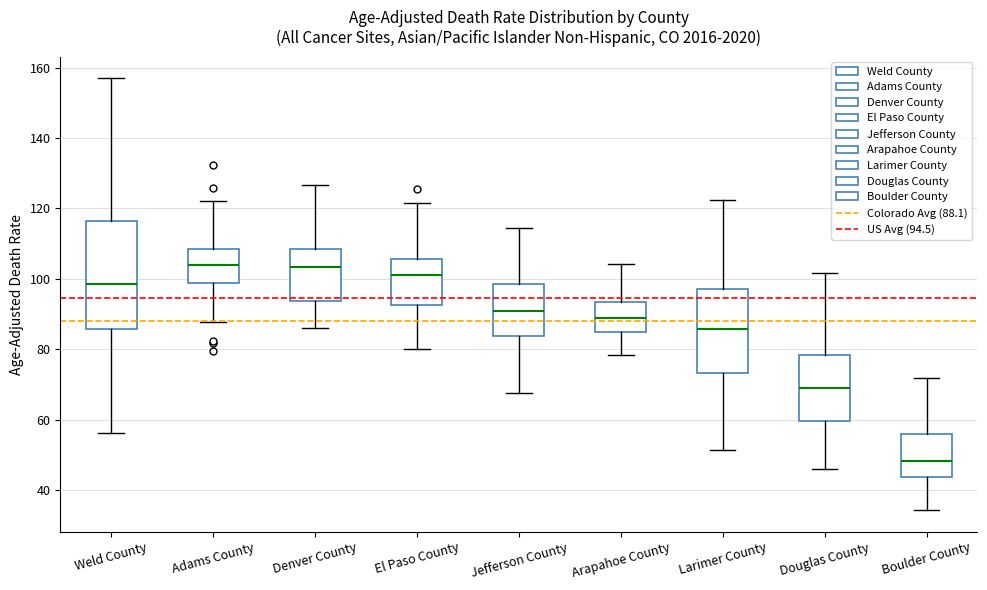

Reading left to right, read every box against the y-axis: the position of its median line, the range the box covers, and the ends of its whiskers. The values are not printed on the chart, so give them approximately, as read against the axis.

Weld County: median 98, box 86 to 116, whiskers 56 to 156
Adams County: median 104, box 98 to 108, whiskers 88 to 122
Denver County: median 104, box 94 to 108, whiskers 86 to 126
El Paso County: median 100, box 92 to 106, whiskers 80 to 122
Jefferson County: median 90, box 84 to 98, whiskers 68 to 114
Arapahoe County: median 88, box 84 to 94, whiskers 78 to 104
Larimer County: median 86, box 74 to 98, whiskers 52 to 122
Douglas County: median 68, box 60 to 78, whiskers 46 to 102
Boulder County: median 48, box 44 to 56, whiskers 34 to 72